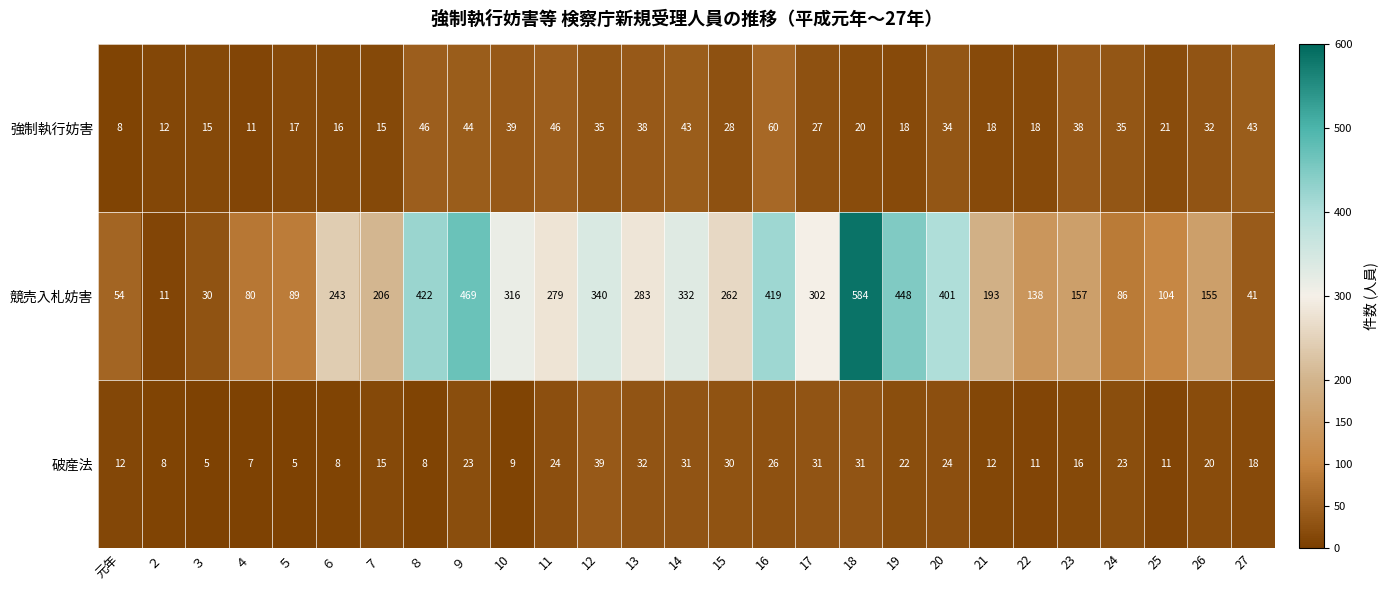

Count the number of data series in this chart.

3